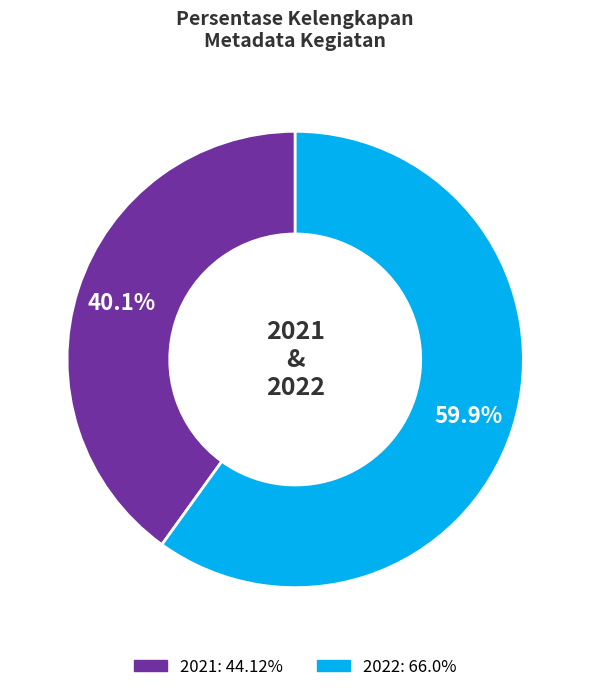

To the nearest percent, what is the difference between the largest and smallest slice percentages?

20%